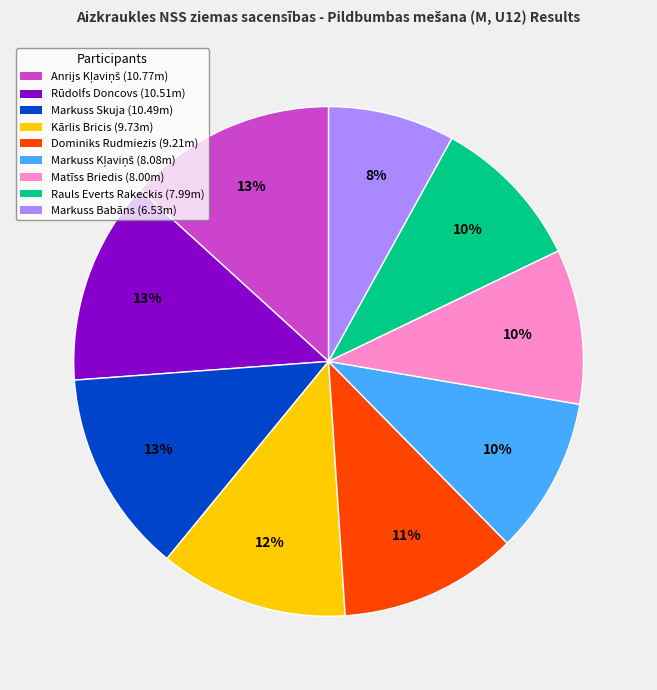

How many slices are in this pie chart?

9